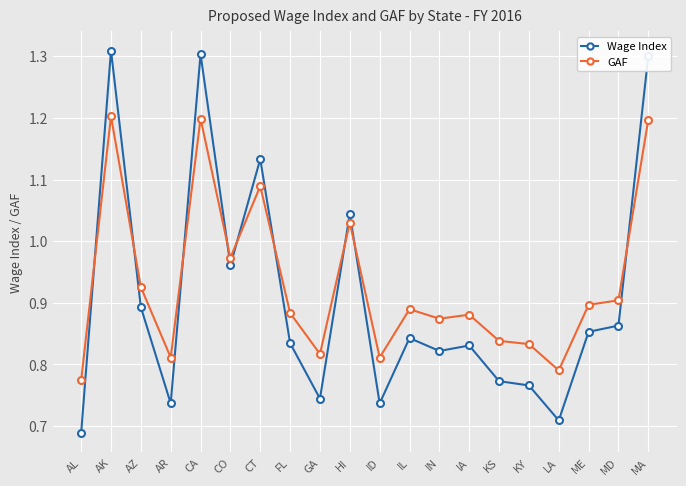

At which category does Wage Index reach its first local peak?

AK